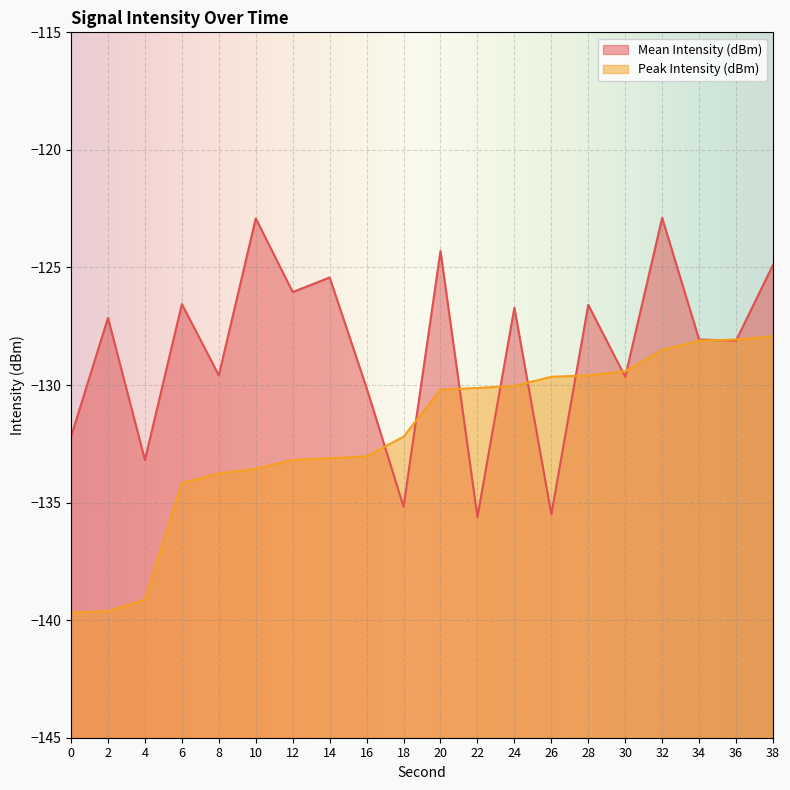

What is the spread (max minus min) of values at 38?

3.0